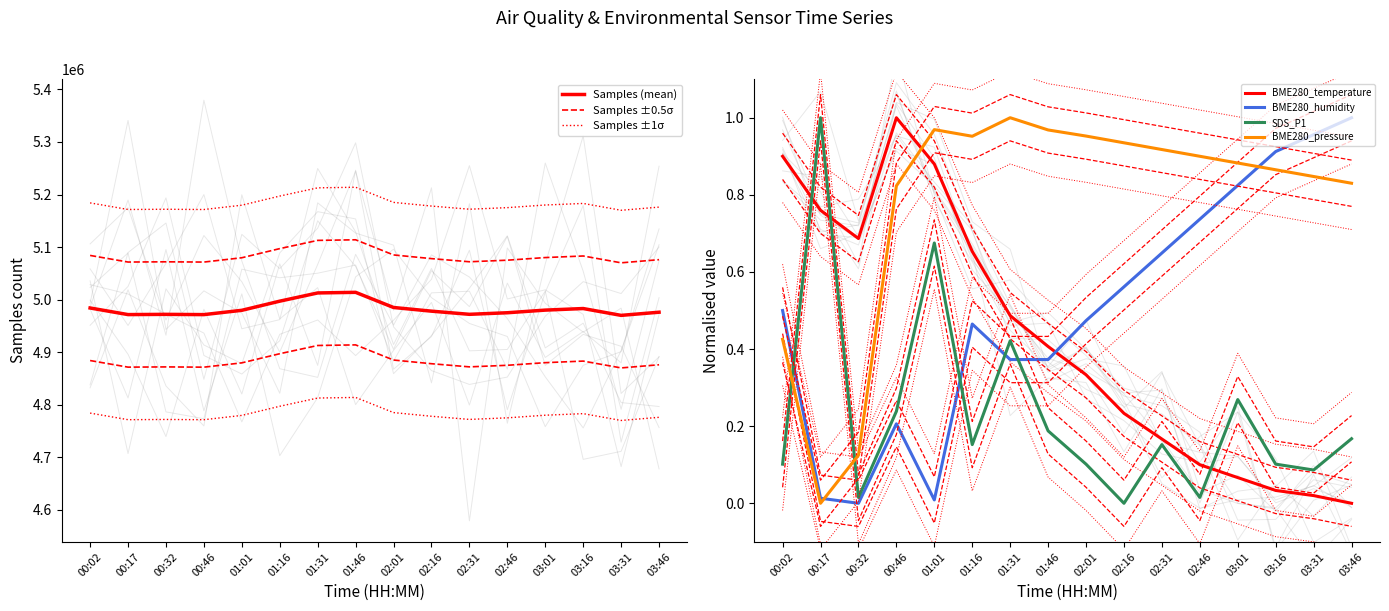

In BME280_temperature, how many points are higher than both neighbors (excluding endpoints)?

1